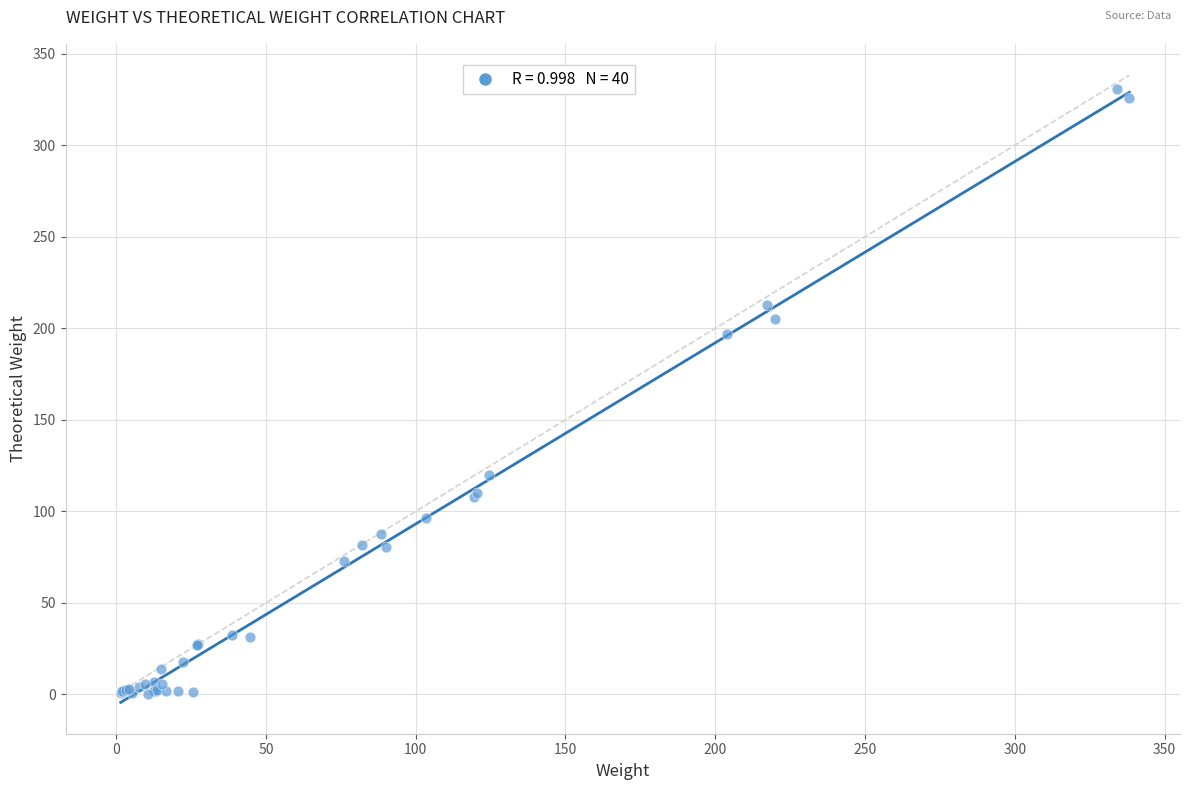

What Y value in the scatter plot is closest to 165?

196.7